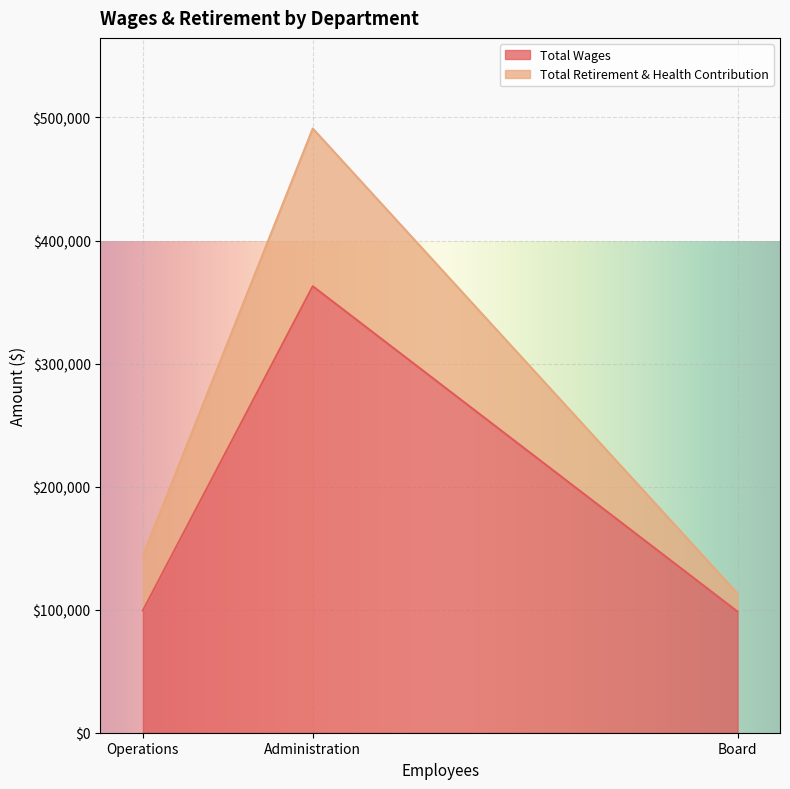

What are all the series names shown in the legend?

Total Wages, Total Retirement & Health Contribution